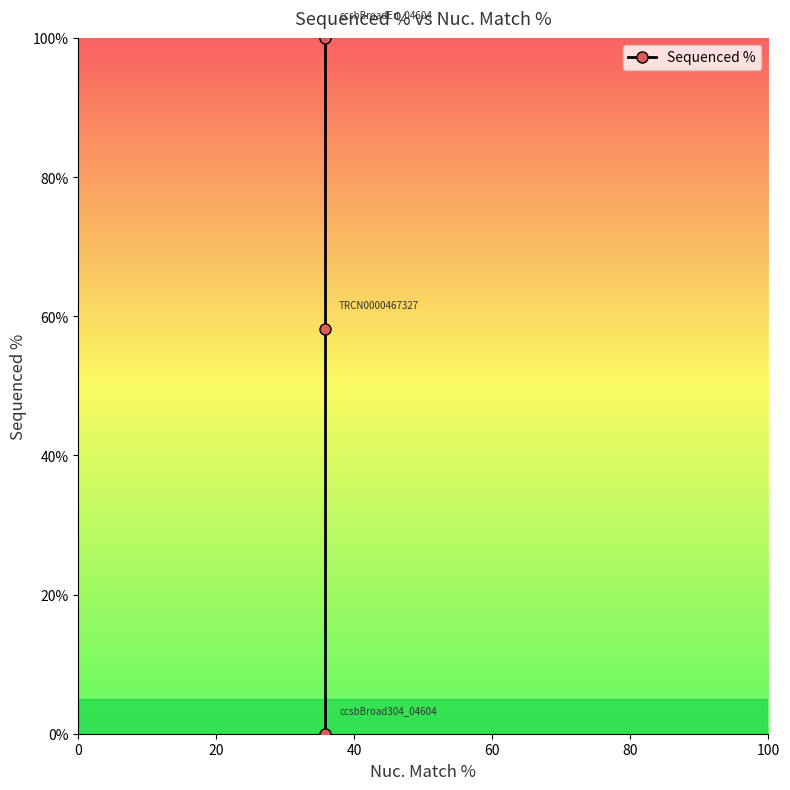

Is it true that the value at 40 is 56.3?

False